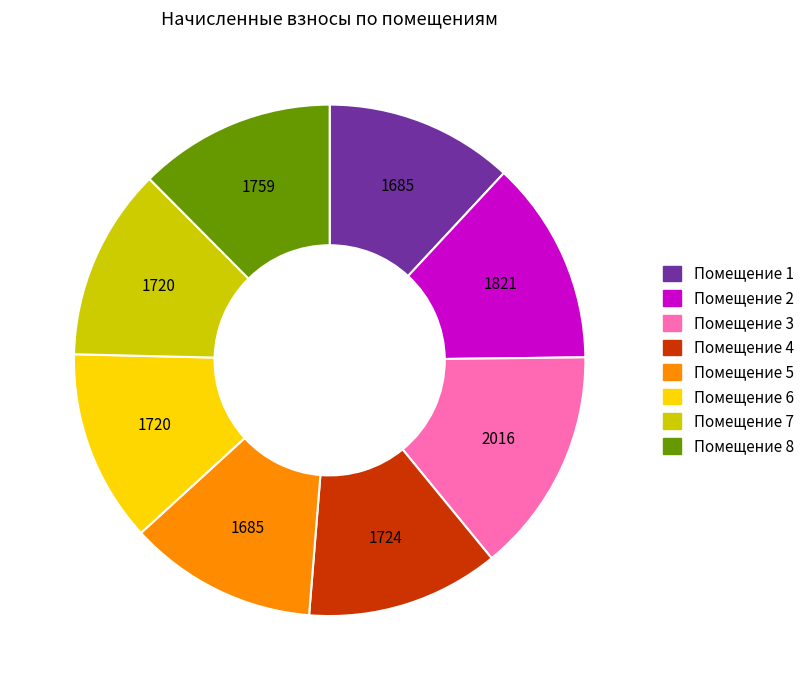

Does any single category account for the majority?

No